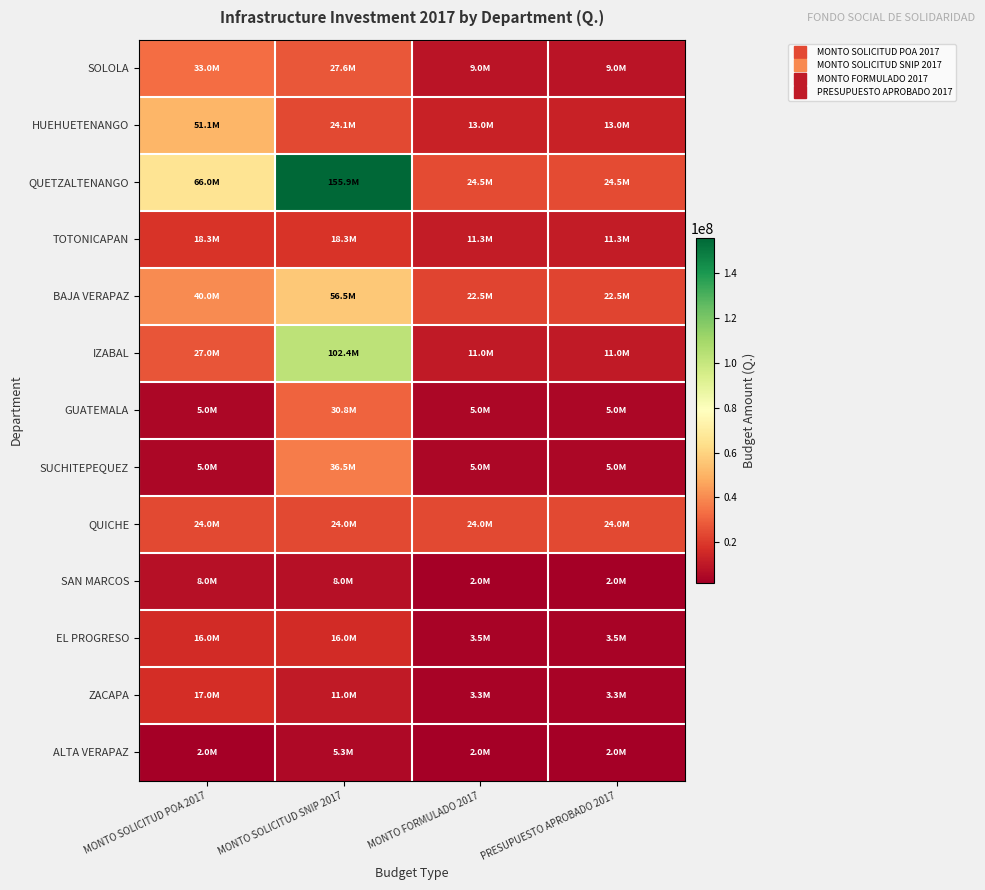

Rank the series by their maximum value, from lowest to highest.

ALTA VERAPAZ, SAN MARCOS, EL PROGRESO, ZACAPA, TOTONICAPAN, QUICHE, GUATEMALA, SOLOLA, SUCHITEPEQUEZ, HUEHUETENANGO, BAJA VERAPAZ, IZABAL, QUETZALTENANGO